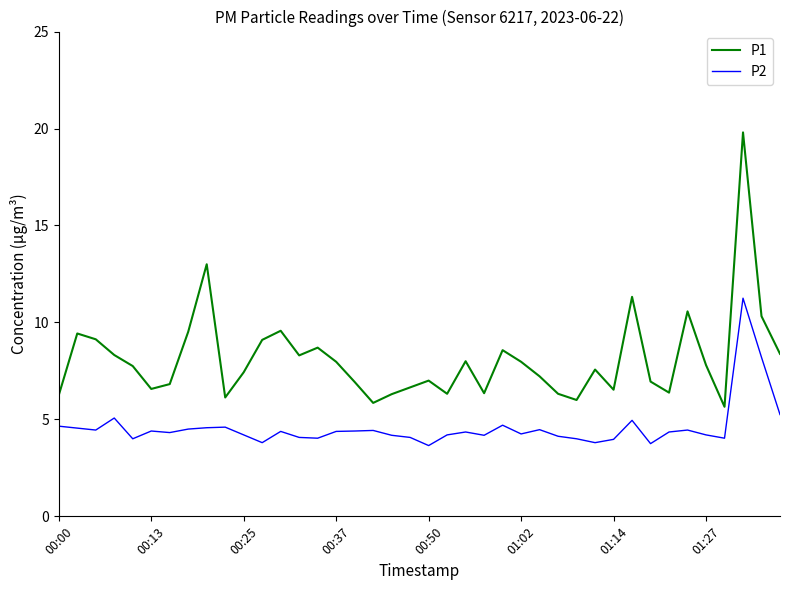

True or false: P1 and P2 cross at least once.

False